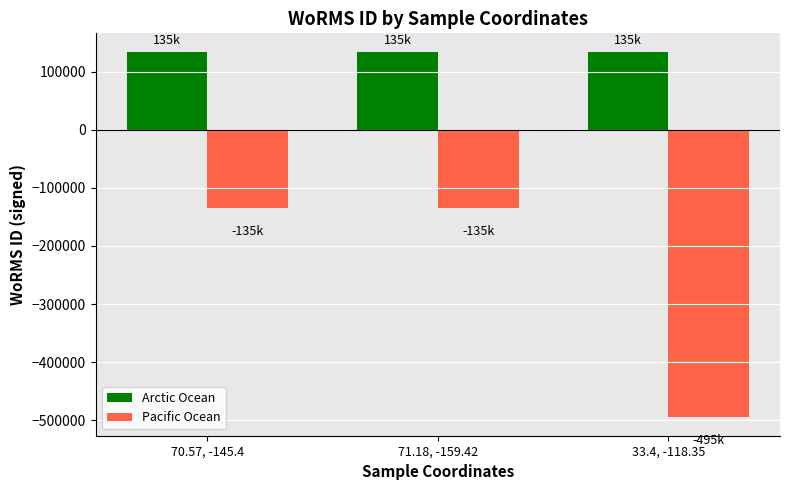

The Pacific Ocean series shows -495287 at 33.4, -118.35. True or false?

True